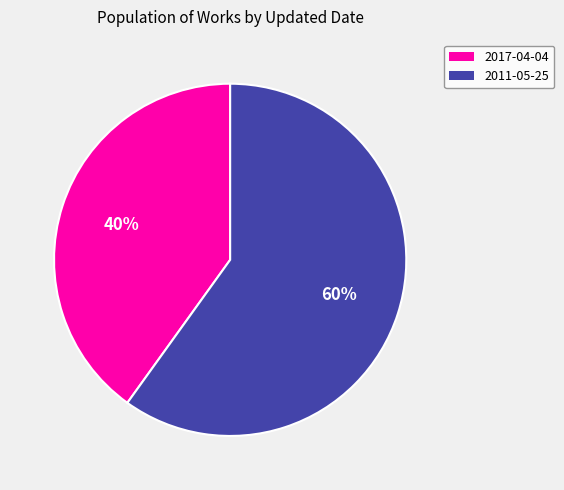

Which has a higher value, 2011-05-25 or 2017-04-04?

2011-05-25